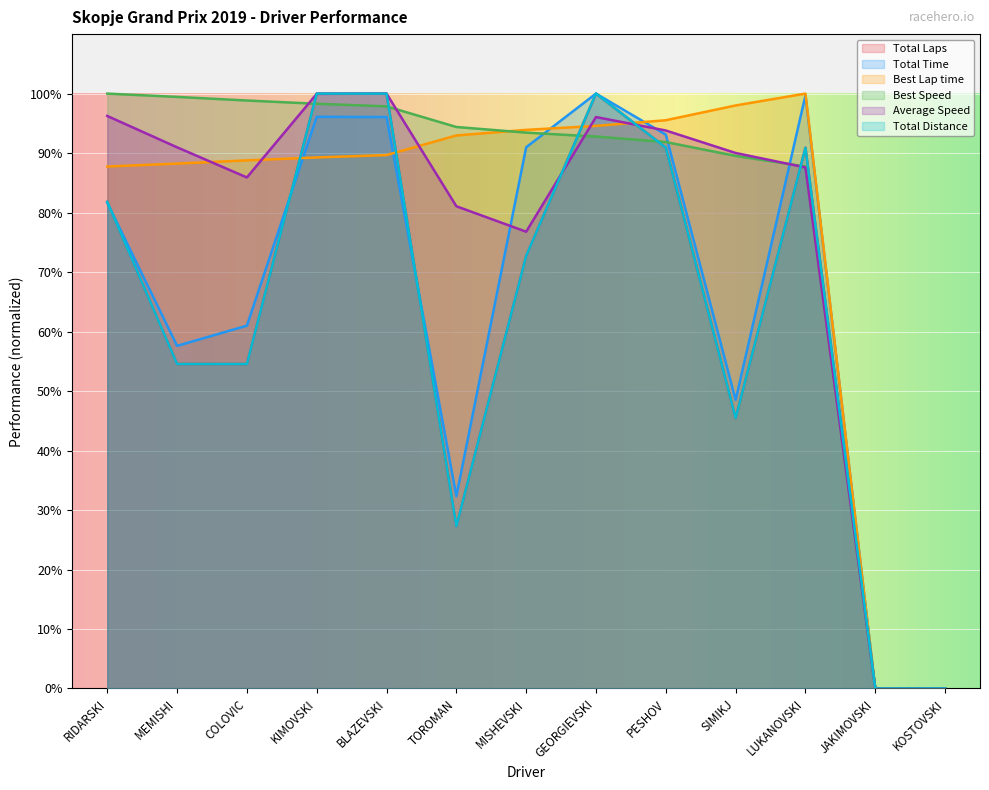

At which category is the sum across all series the highest?

KIMOVSKI